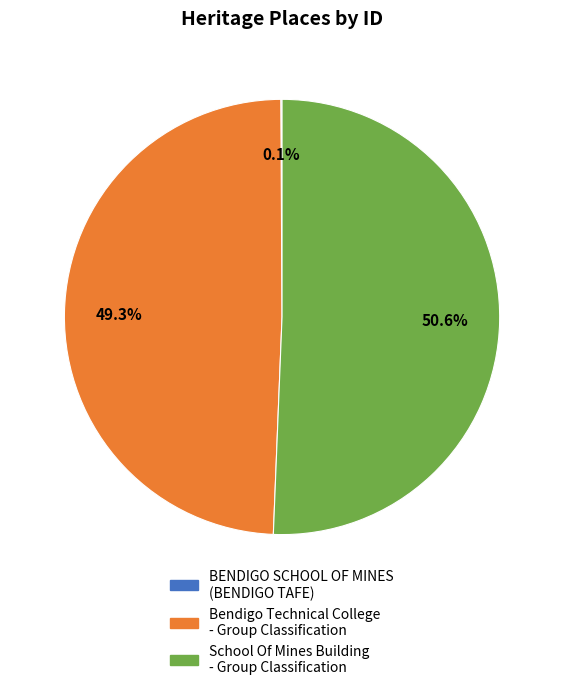

What percentage is NOT represented by Bendigo Technical College - Group Classification?

50.7%